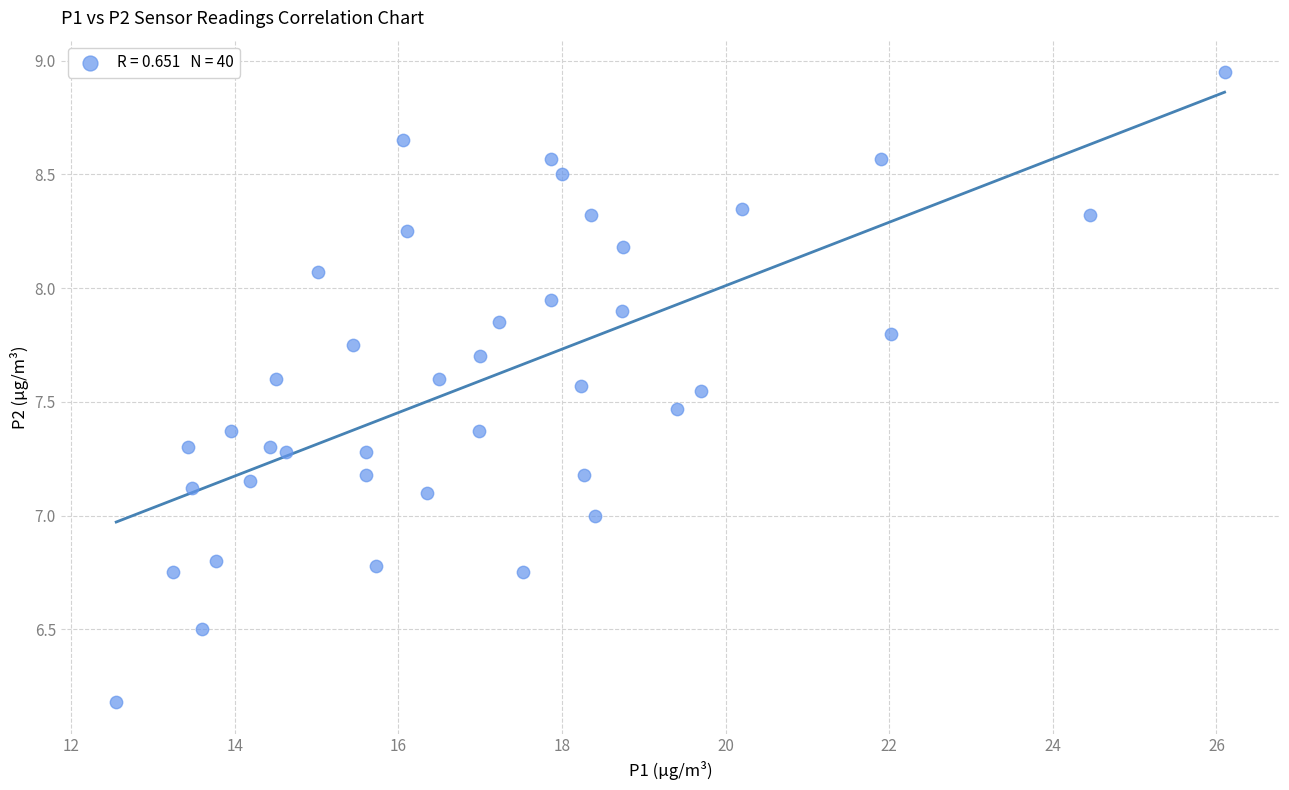

What is the range of X values (max minus min)?

13.6